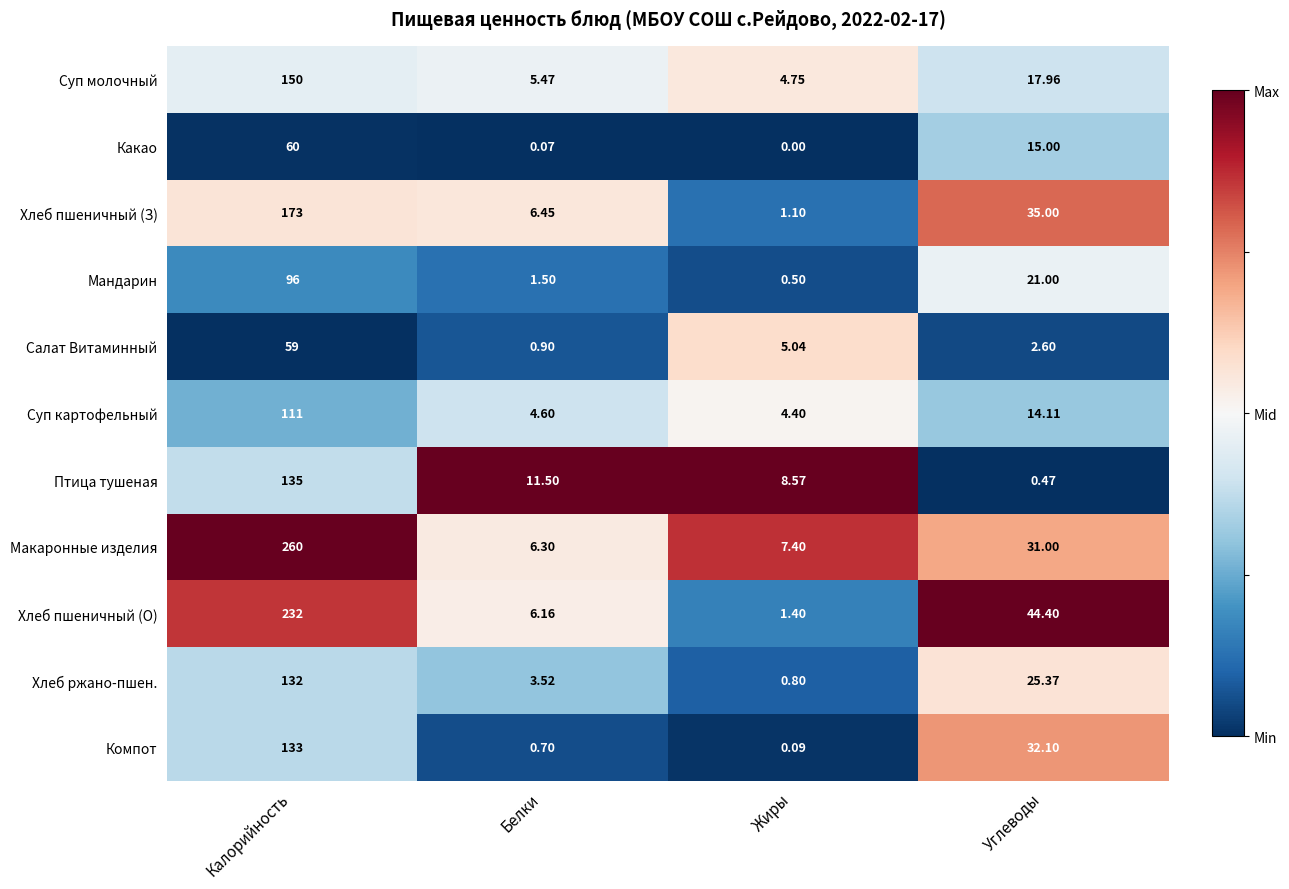

How many values in the Птица тушеная series are below 11?

2